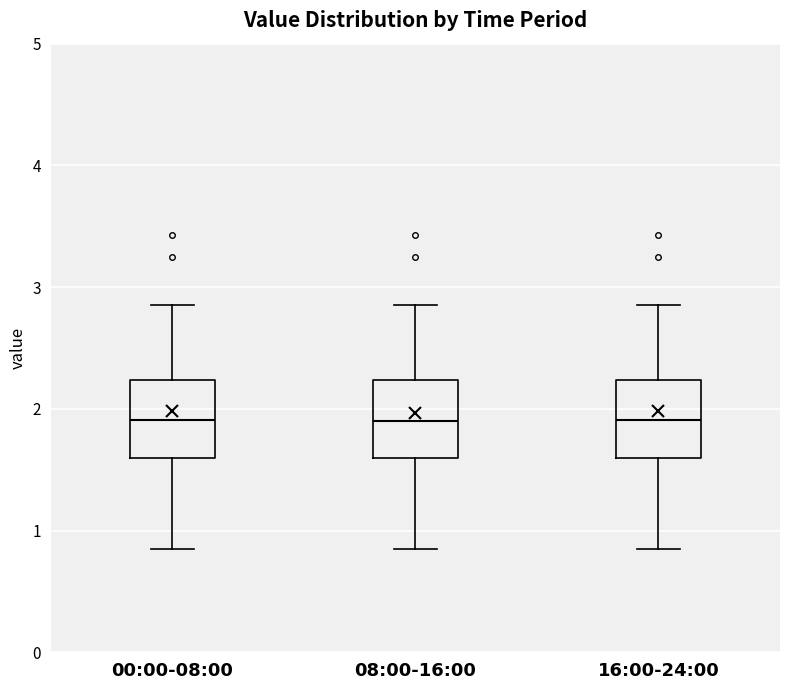

Where is the upper edge of the box for 08:00-16:00 on the y-axis? The values are not printed on the chart, so give them approximately, as read against the axis.

2.2